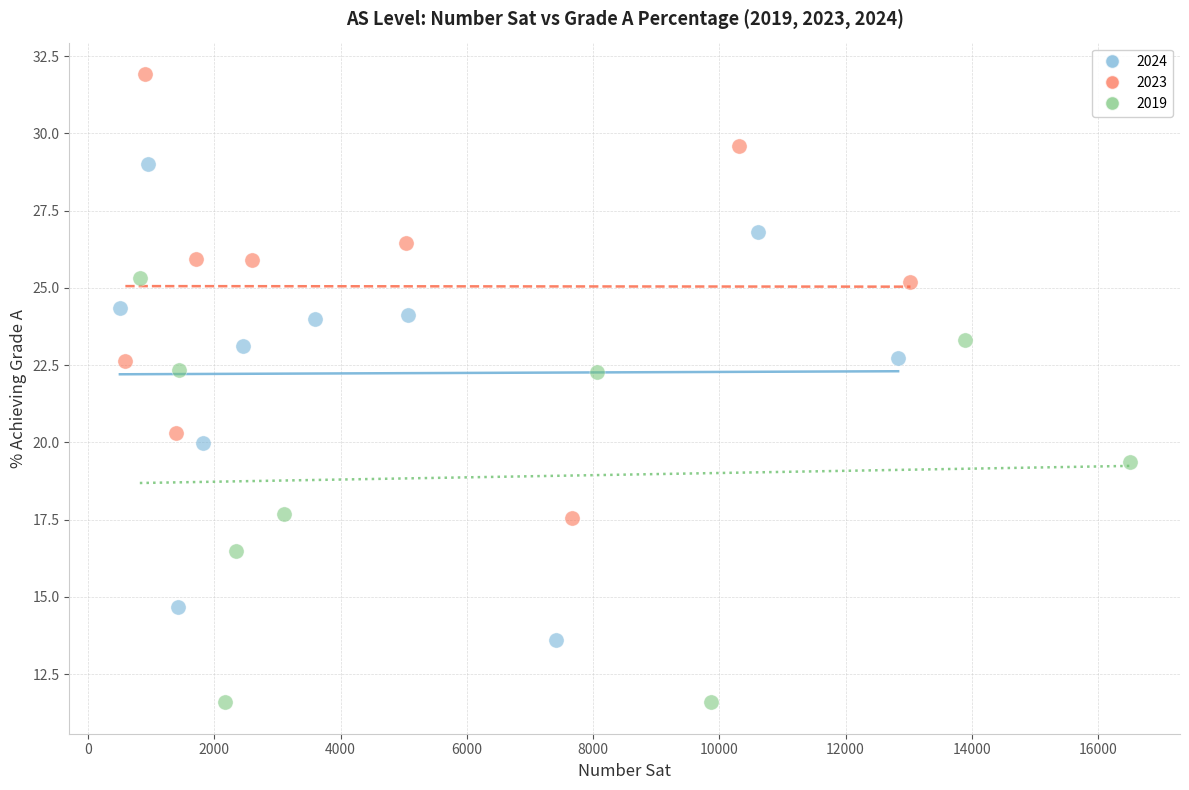

Which series reaches the minimum Y coordinate?

2019